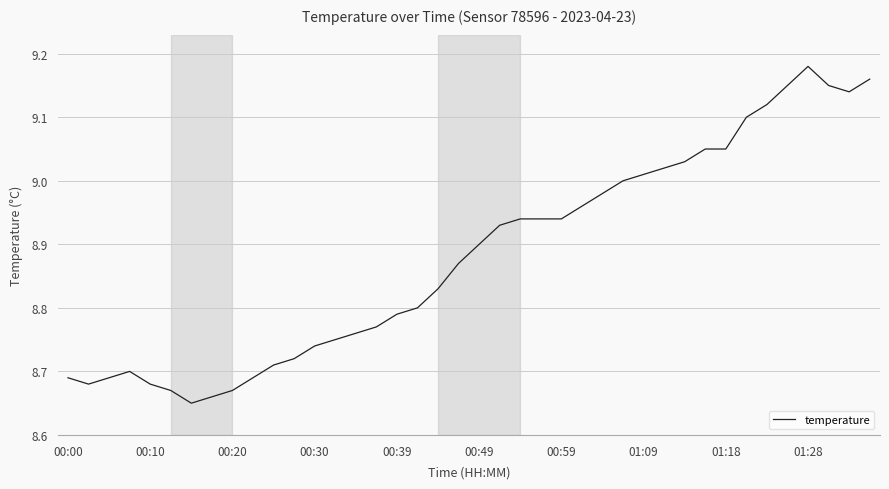

Which category has the highest value across all series?

01:28